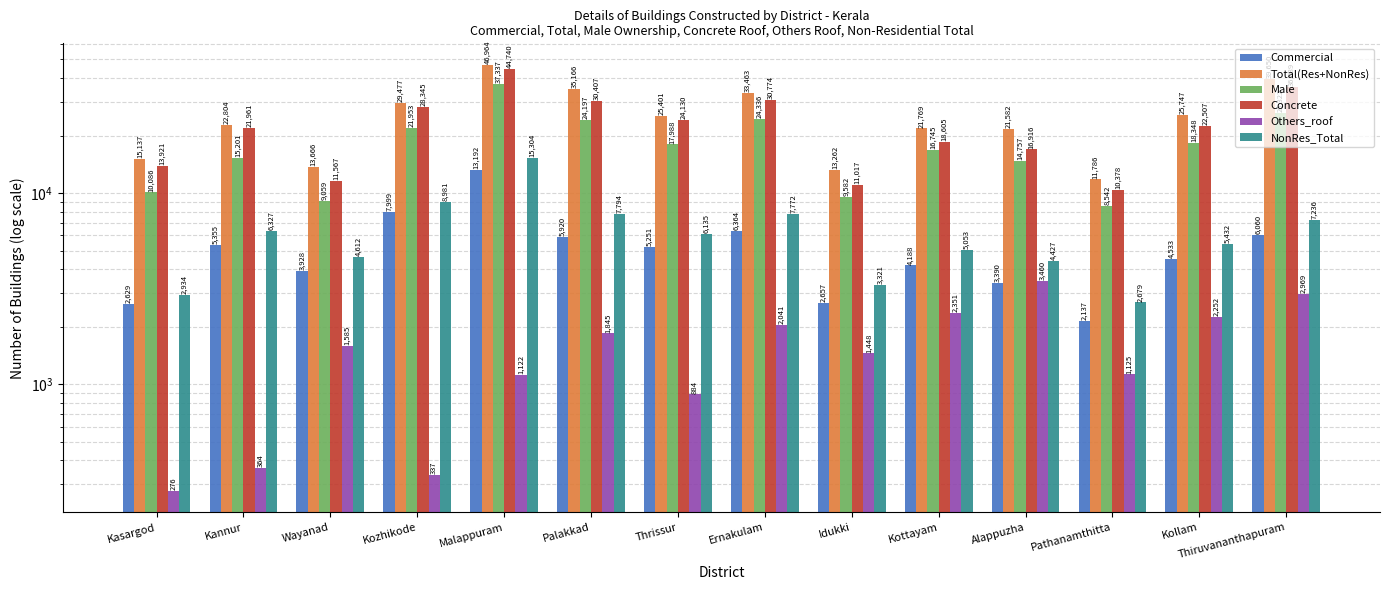

What is the sum of the Others_roof values at Malappuram and Kannur?

1486